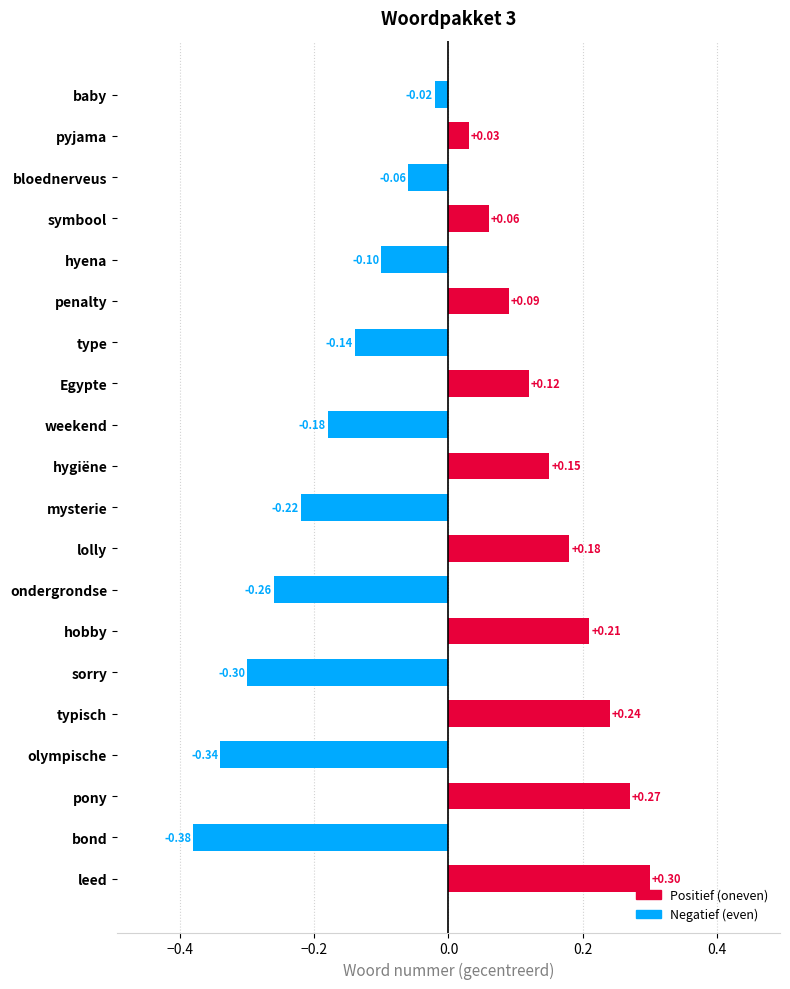

What is the label of the 10th bar from the bottom?

mysterie